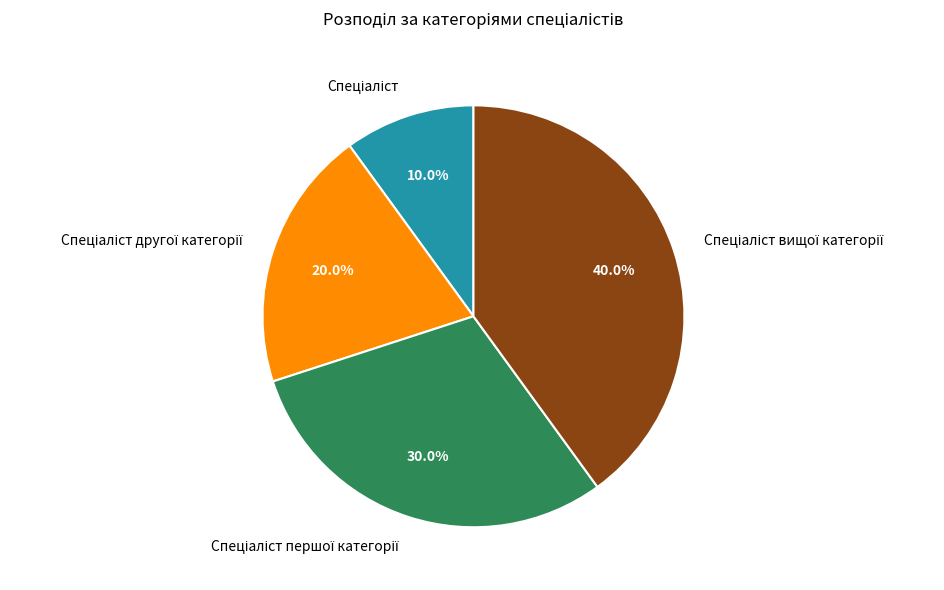

Is there any slice that represents more than half of the pie?

No